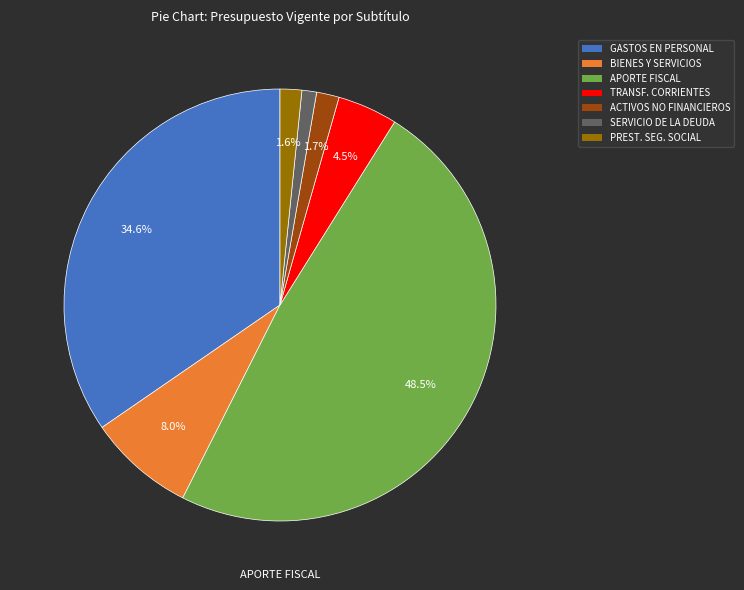

Is there a majority slice in this chart?

No